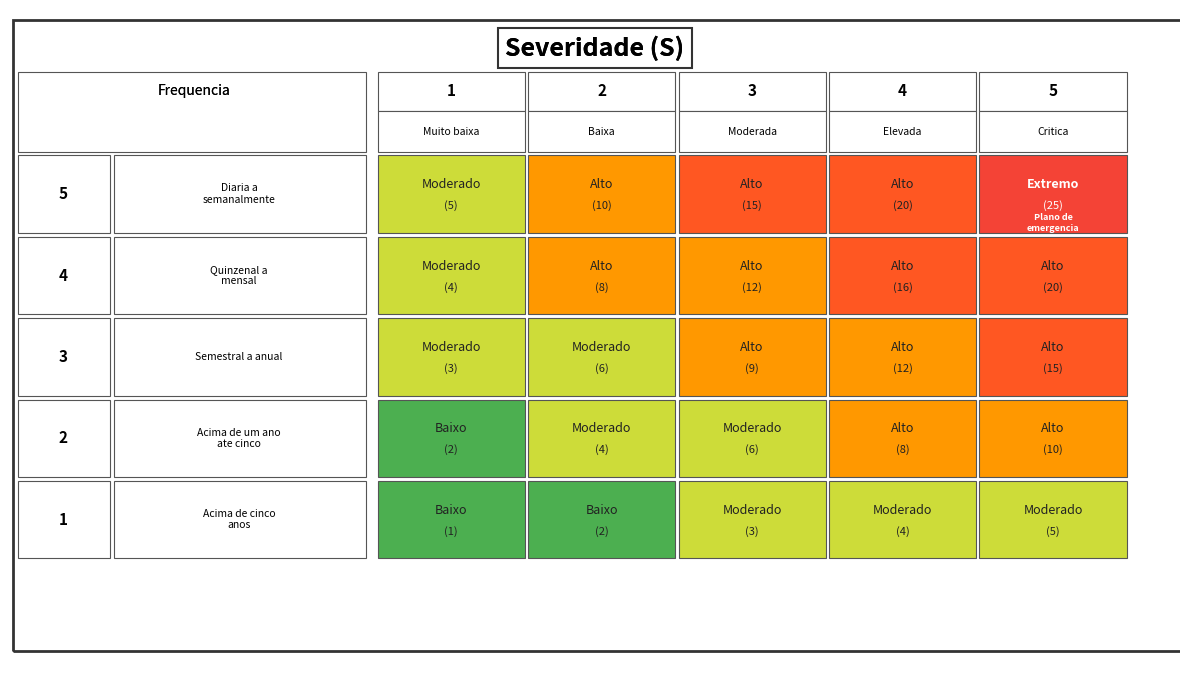

Which has a higher value, 3 or 1?

3